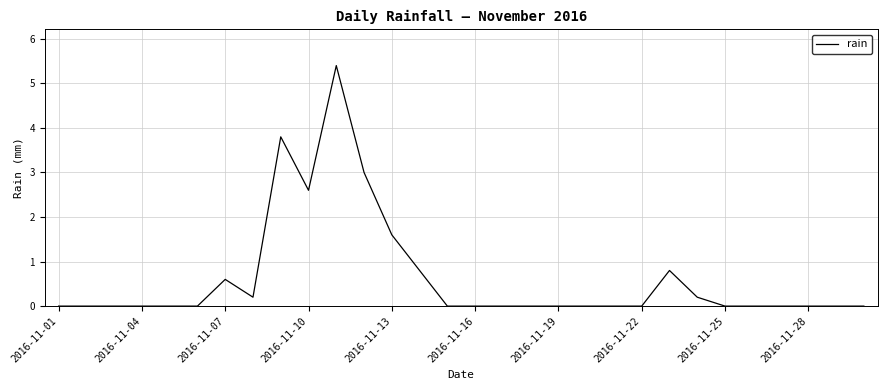

What is the difference between the maximum and minimum values?

5.4